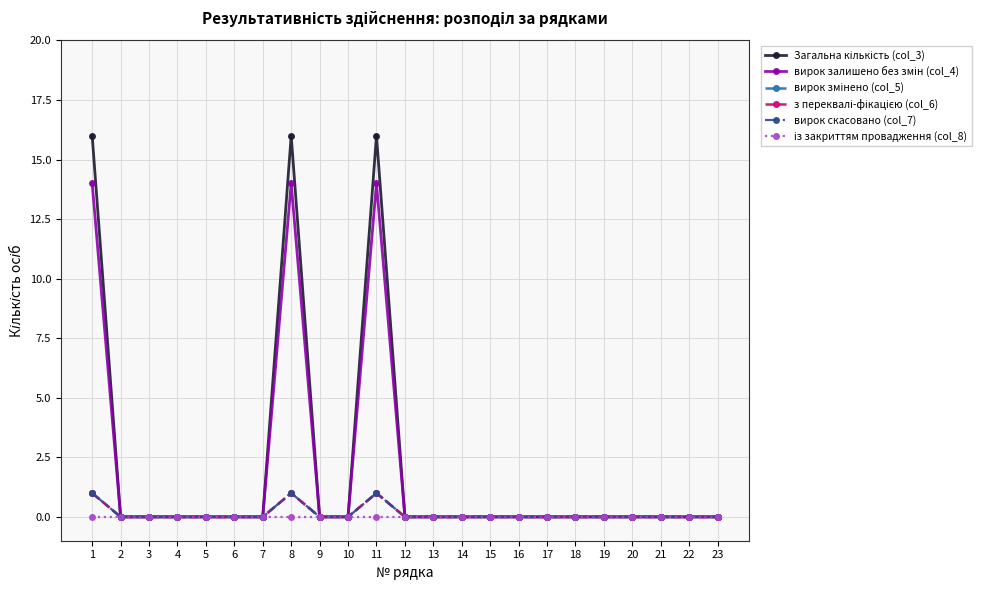

Does the chart have visible grid lines?

Yes